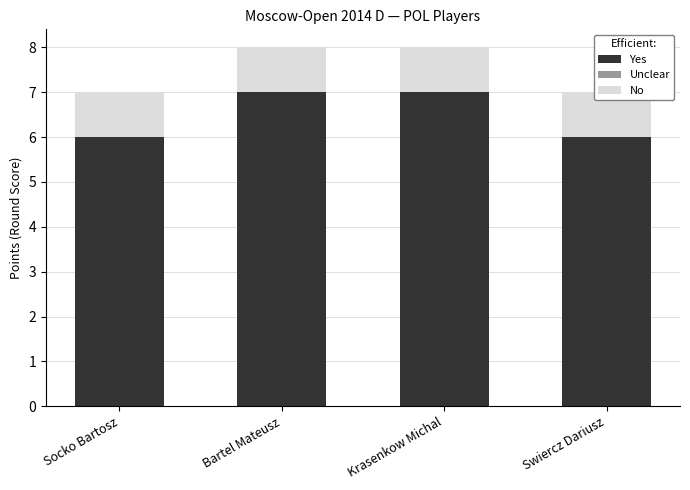

Which series has the widest spread of values?

Yes